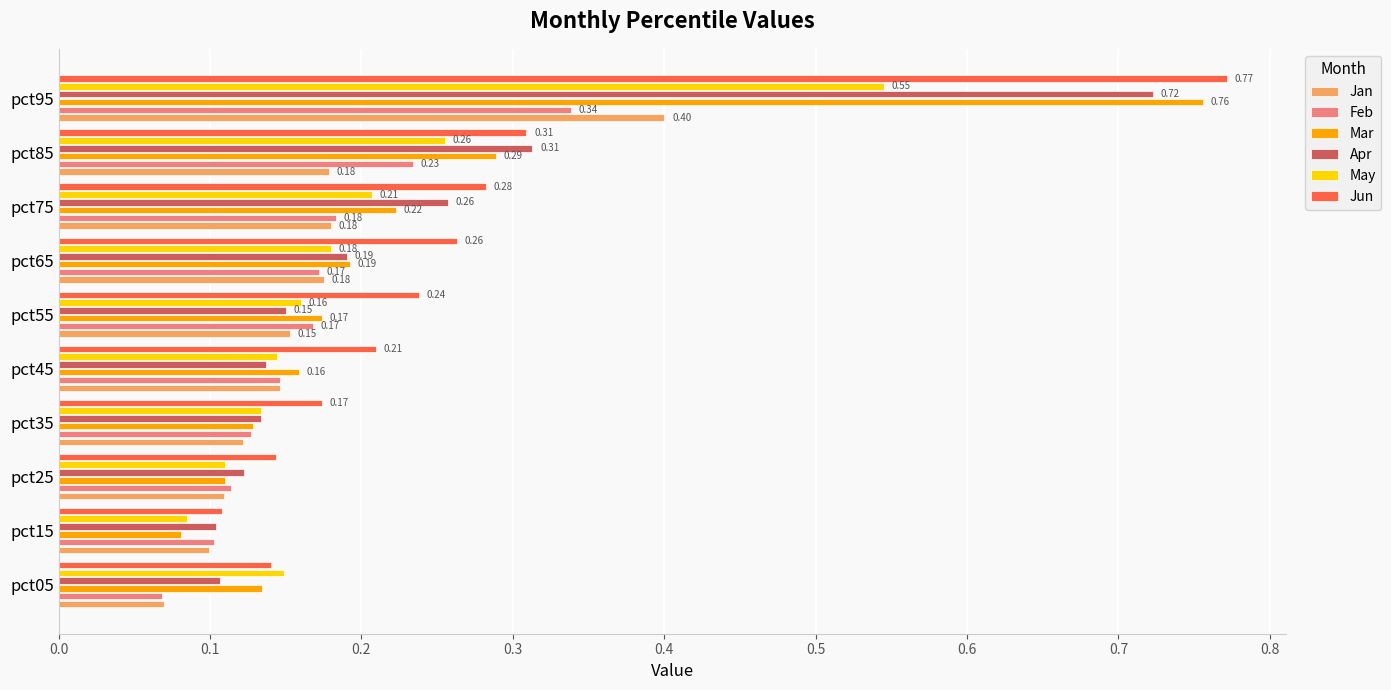

List the series in order of their peak value, lowest first.

Feb, Jan, May, Apr, Mar, Jun